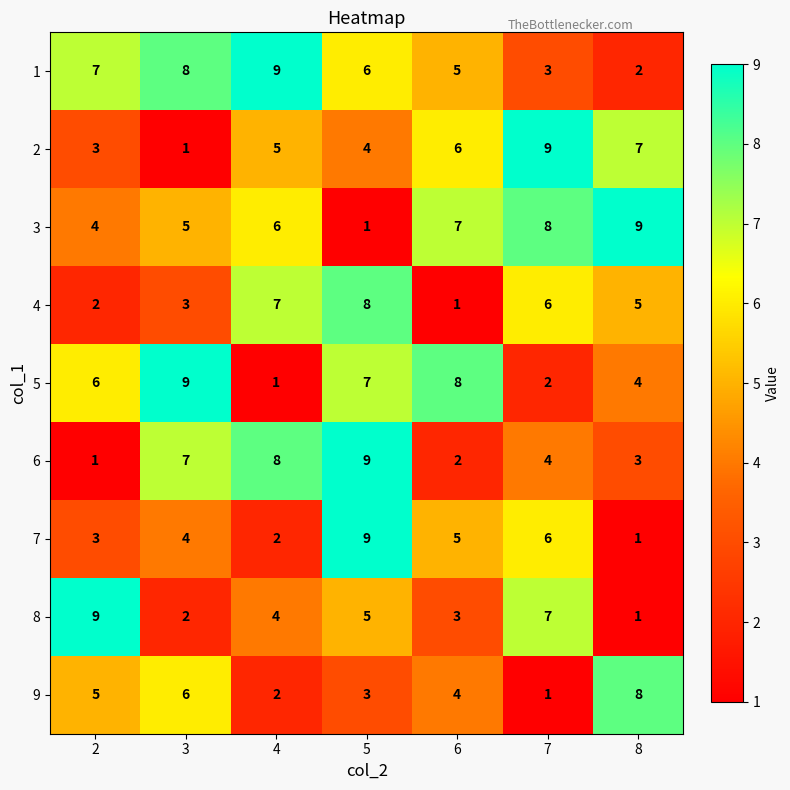

List the labels in order of 8 value, largest first.

2, 7, 5, 4, 6, 3, 8